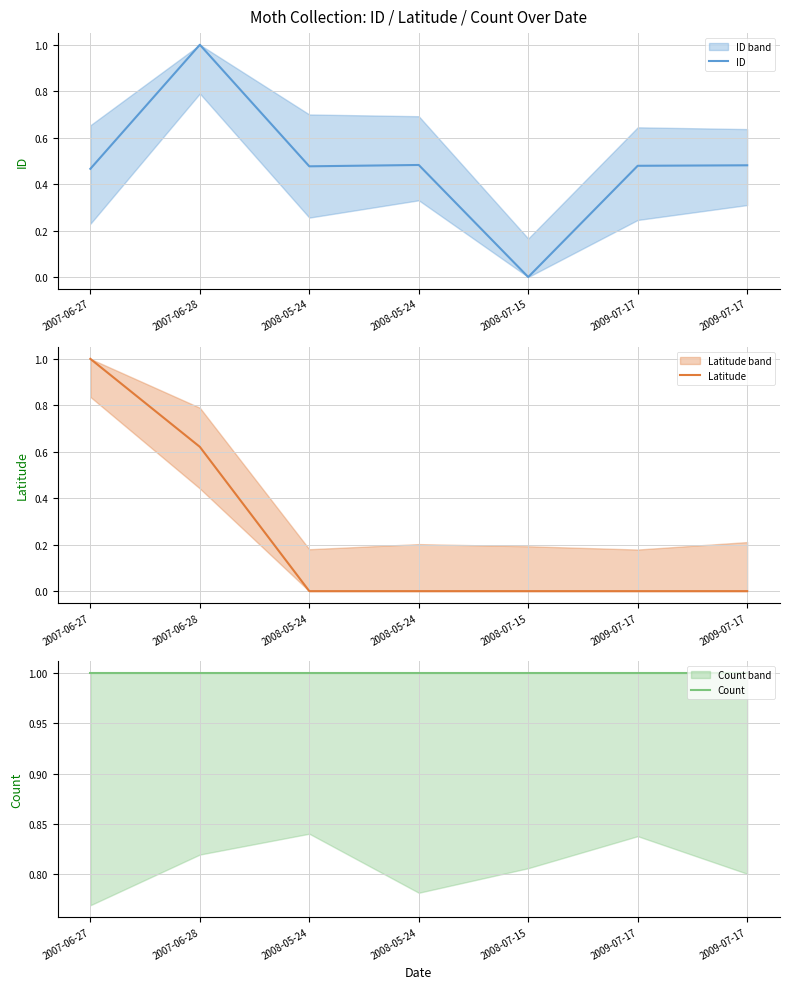

Which series has the widest spread of values?

ID